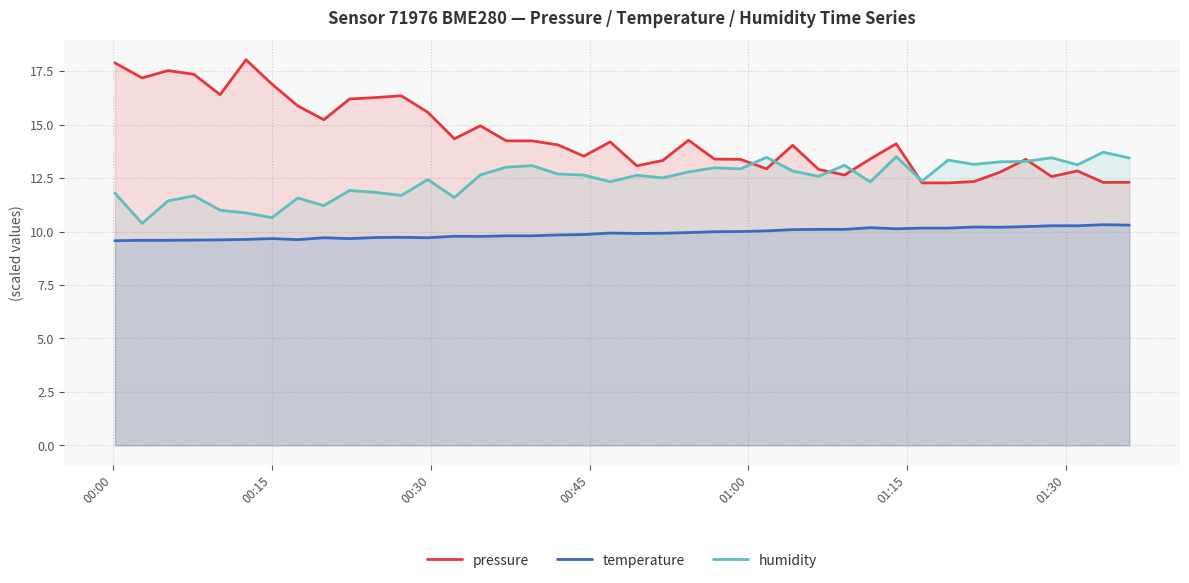

True or false: pressure and temperature cross at least once.

False